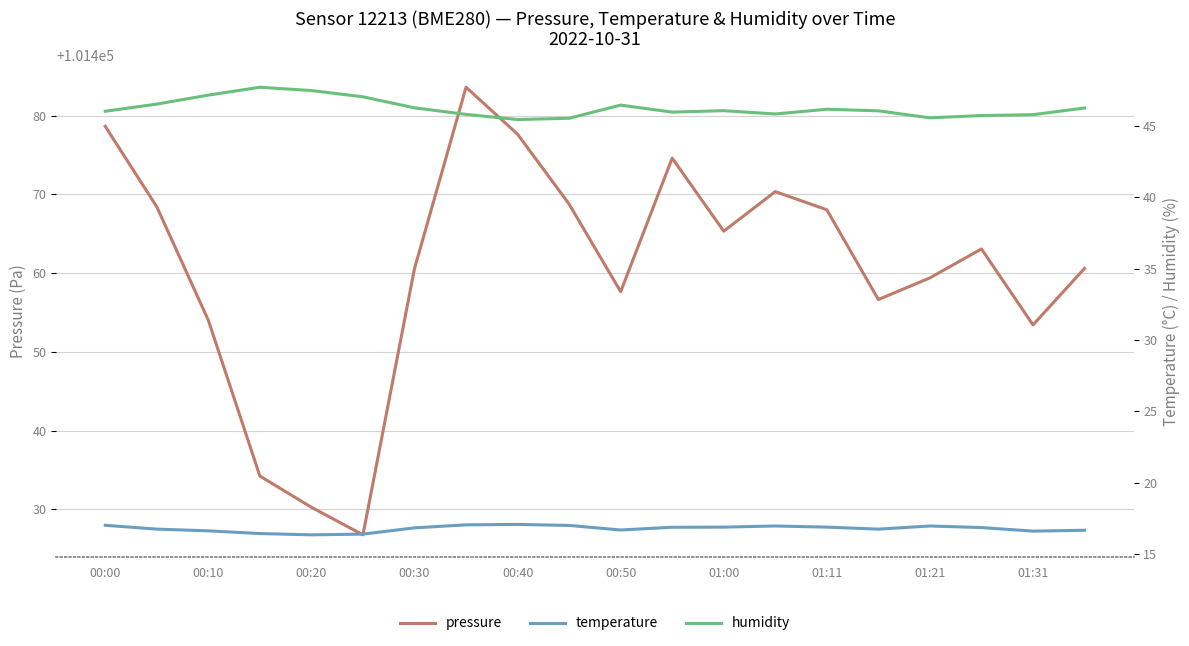

In humidity, how many points are higher than both neighbors (excluding endpoints)?

4